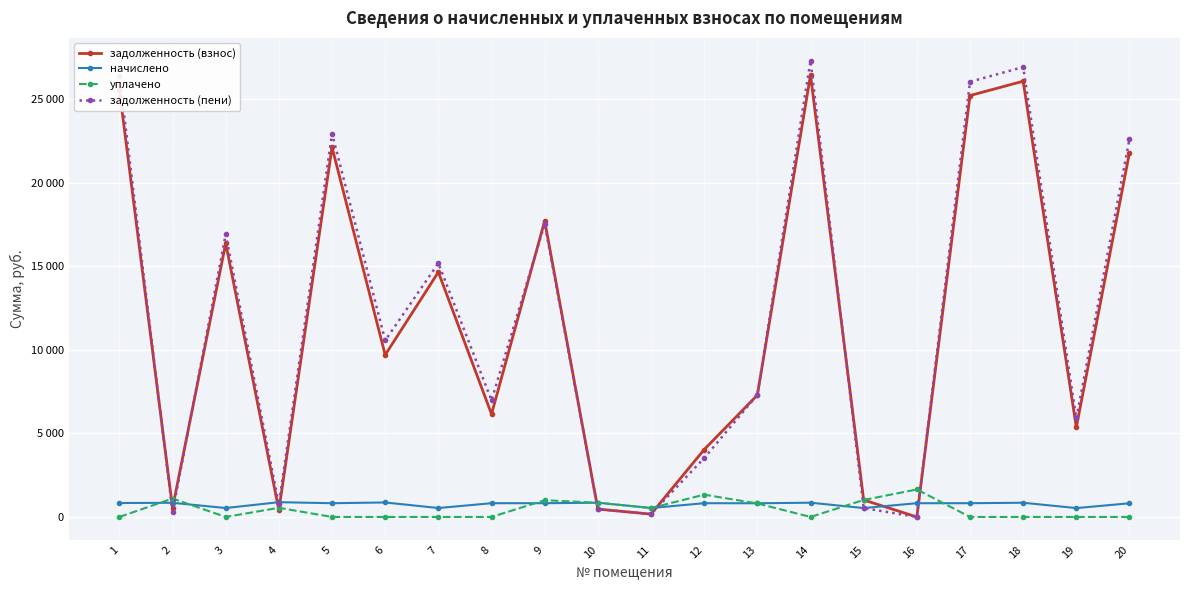

What is the average value of the уплачено series?

441.7